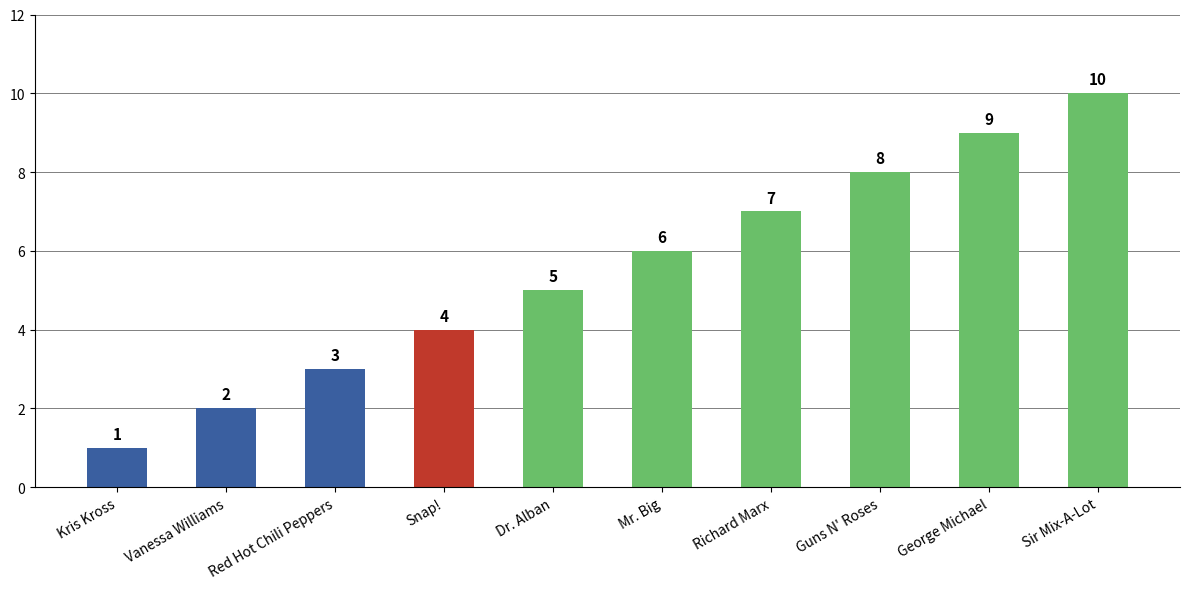

What is the greatest value displayed?

10